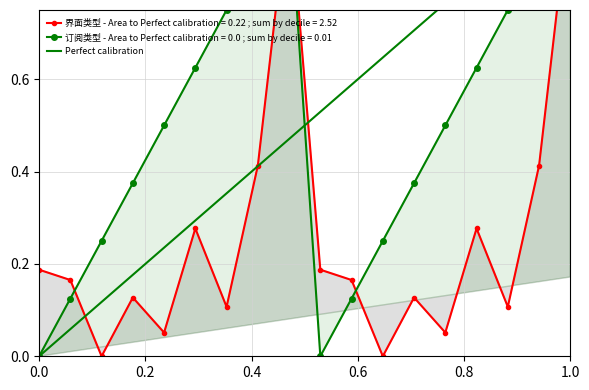

Reading right to left, what are all the values shown in this chart?

界面类型: 1.0	0.4	0.1	0.3	0.1	0.1	0.0	0.2	0.2	1.0	0.4	0.1	0.3	0.1	0.1	0.0	0.2	0.2
订阅类型: 1.0	0.9	0.8	0.6	0.5	0.4	0.2	0.1	0.0	1.0	0.9	0.8	0.6	0.5	0.4	0.2	0.1	0.0